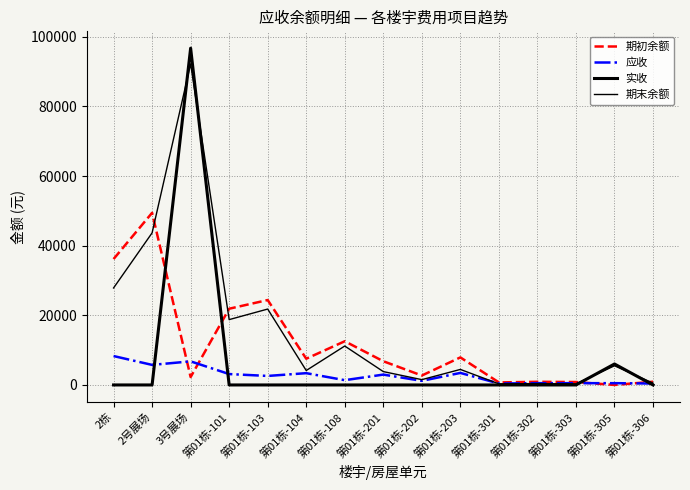

Does the chart have visible grid lines?

Yes